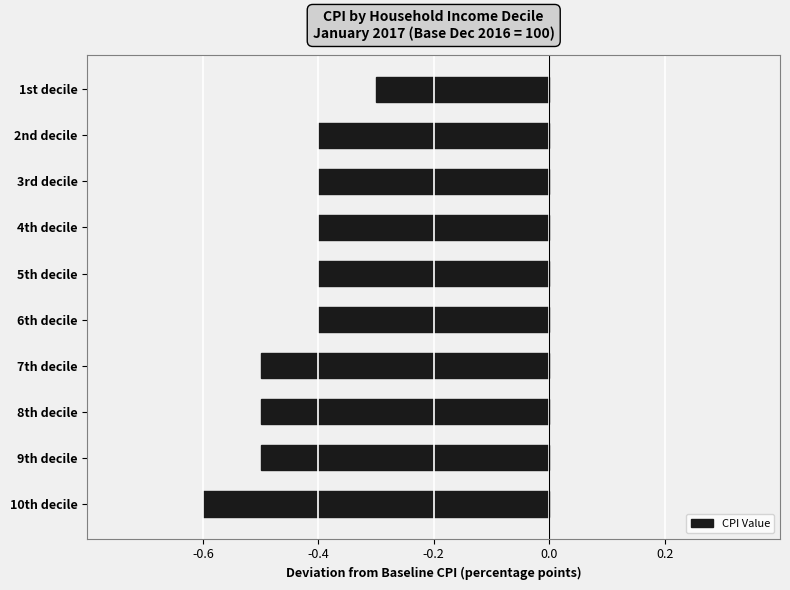

Reading top to bottom, extract all data points from this chart.

1st decile=-0.3	2nd decile=-0.4	3rd decile=-0.4	4th decile=-0.4	5th decile=-0.4	6th decile=-0.4	7th decile=-0.5	8th decile=-0.5	9th decile=-0.5	10th decile=-0.6